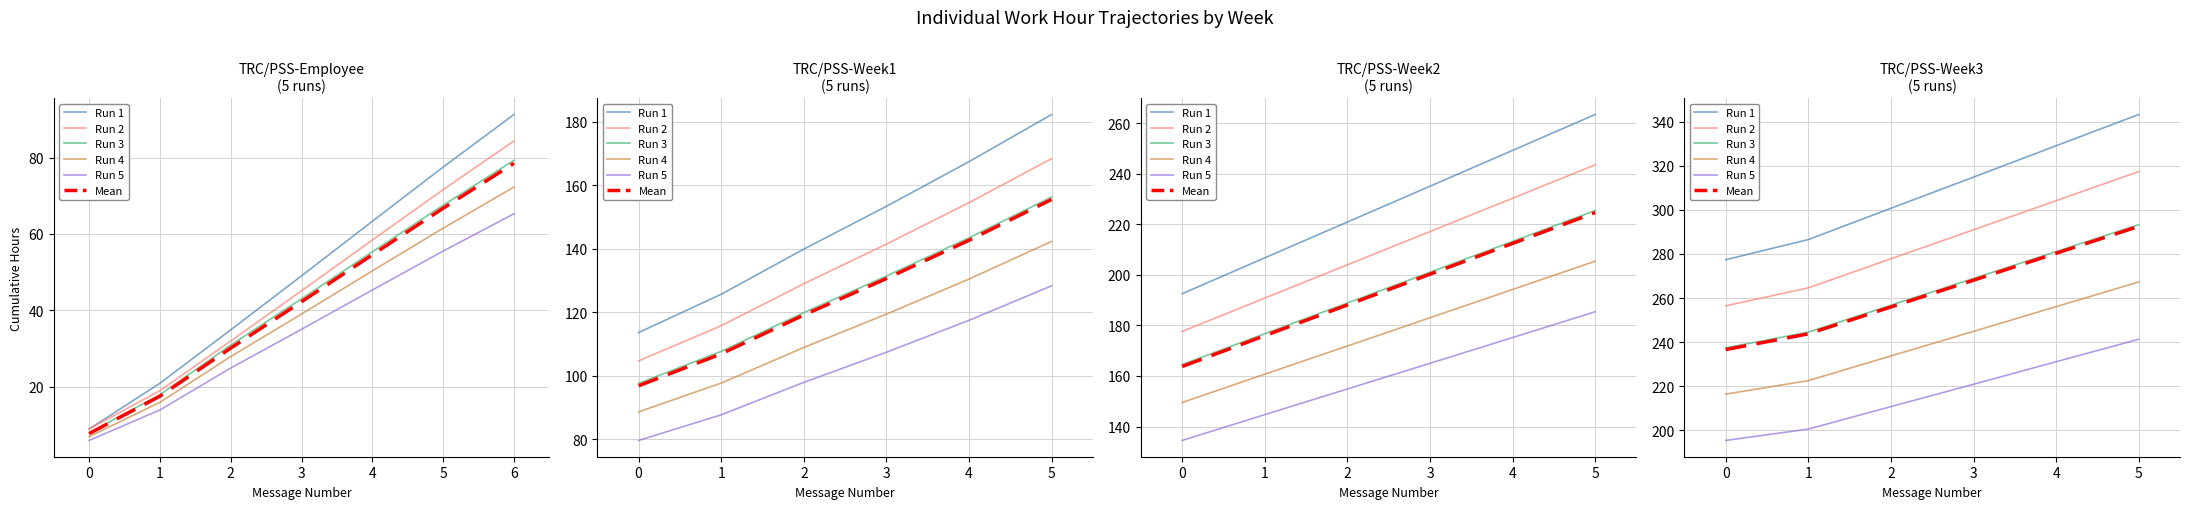

What are all the series names shown in the legend?

Run 1, Run 2, Run 3, Run 4, Run 5, Mean